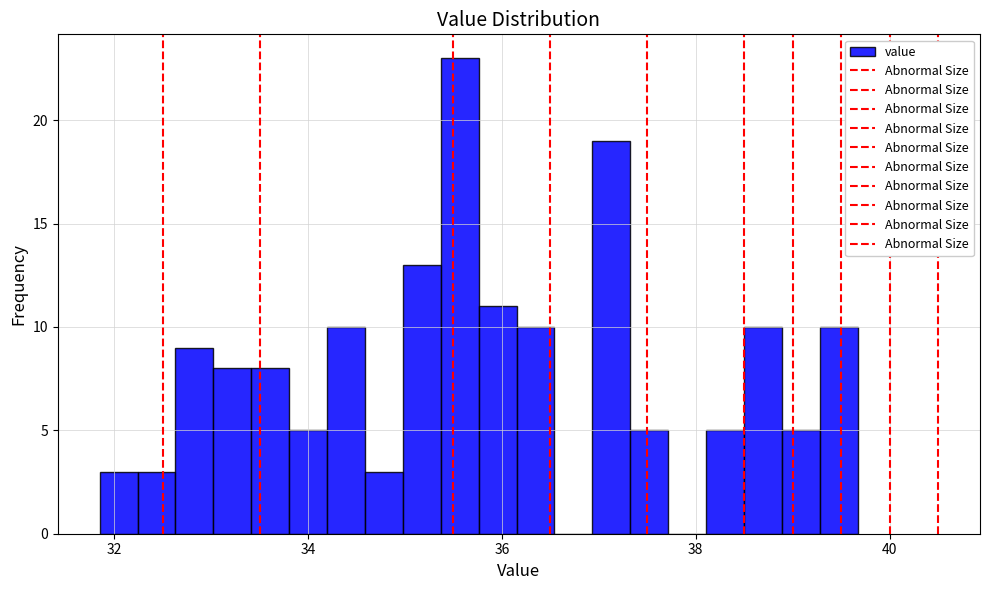

Around what value on the x-axis is the tallest bar? Give the approximate position of its centre, as read against the axis.

35.6